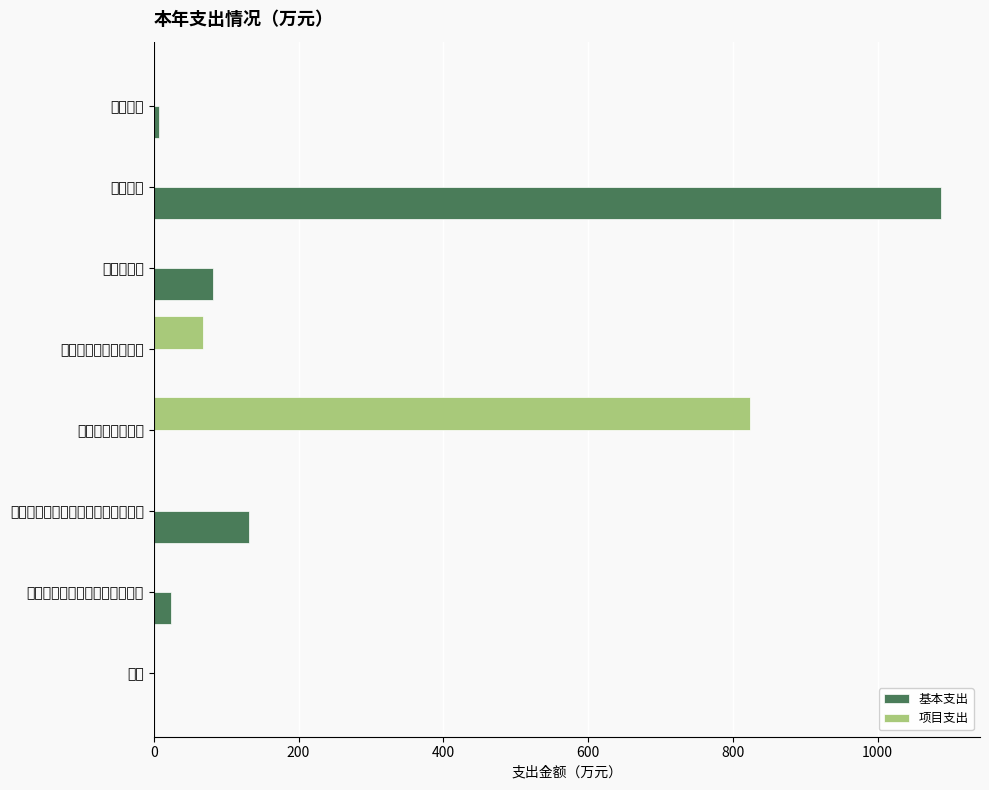

At which category is the sum across all series the highest?

行政运行